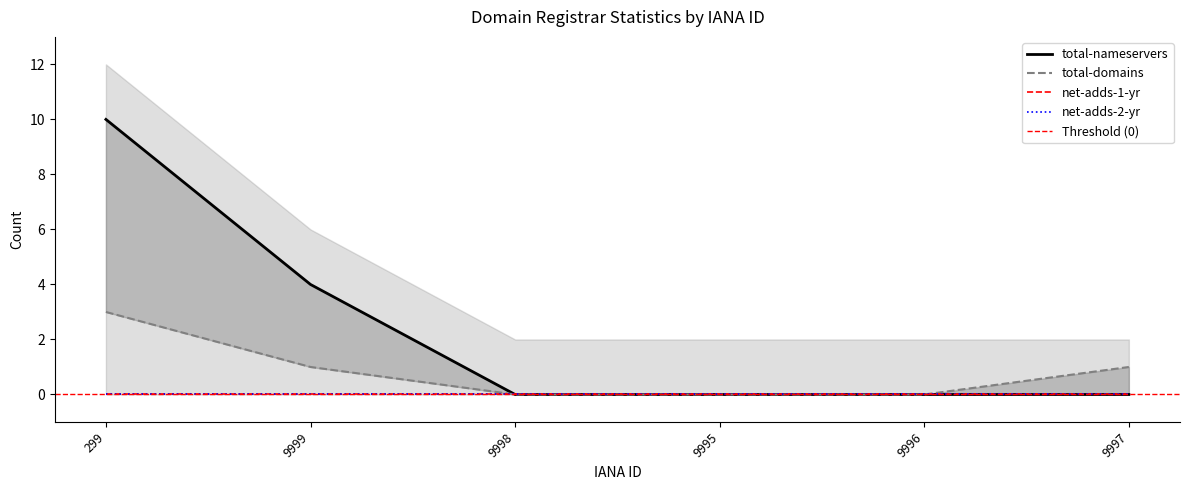

What is the label of the 2nd point from the left?

9999